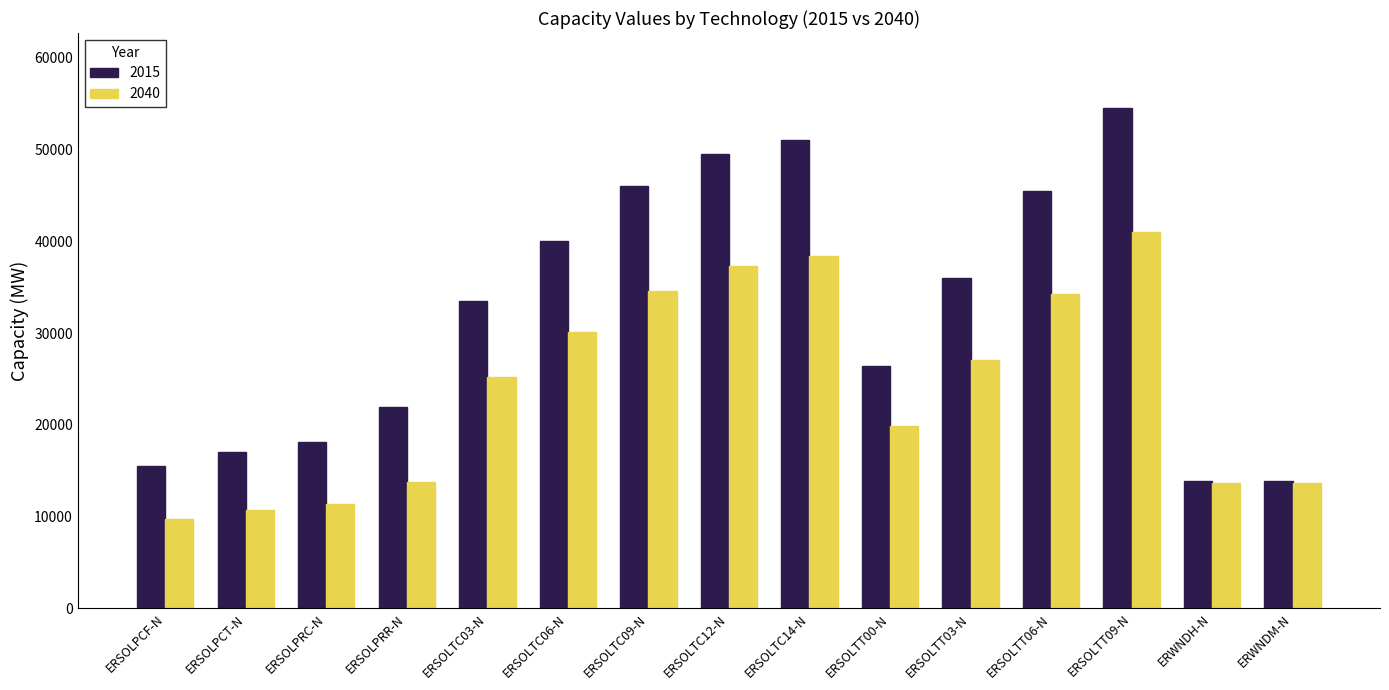

Rank the series by their average value, from highest to lowest.

2015, 2040